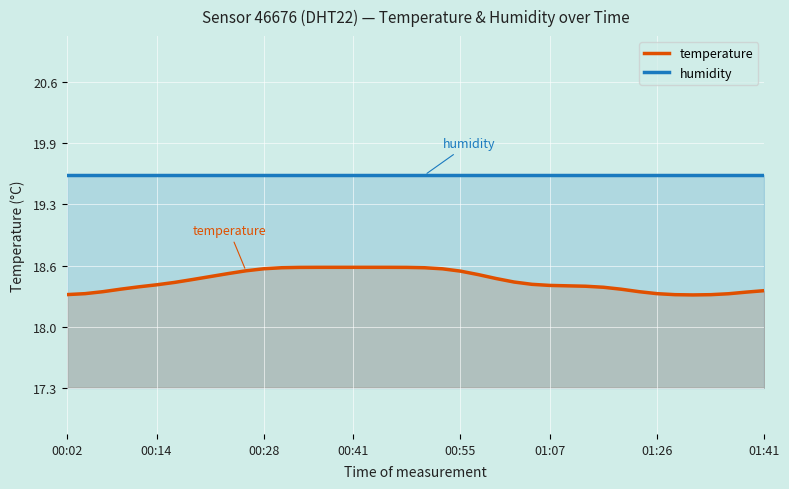

True or false: humidity and temperature cross at least once.

False